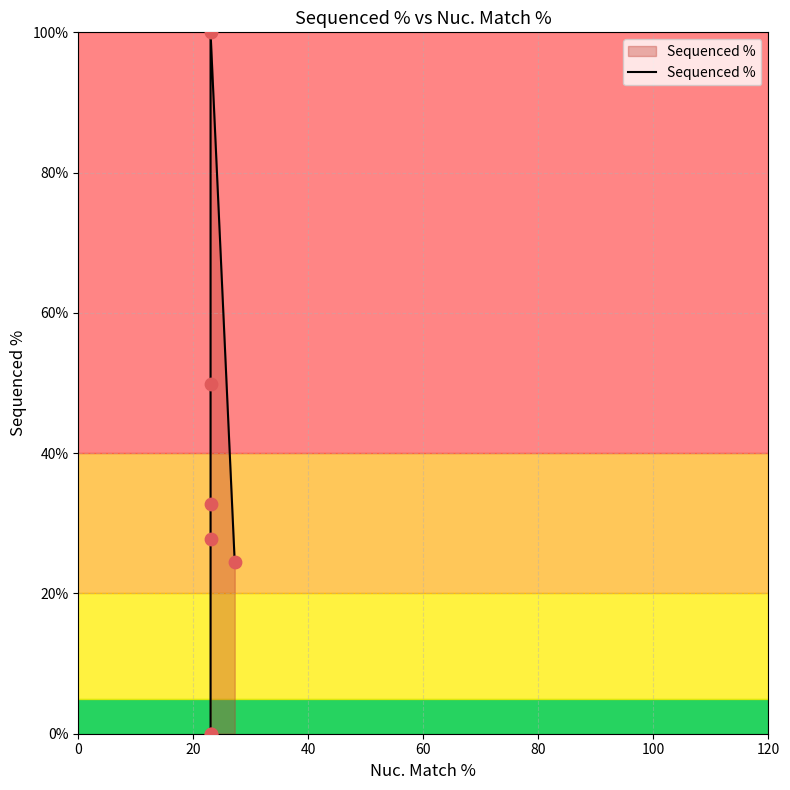

Approximately how many times larger is the value at 40 compared to 80?

0.6